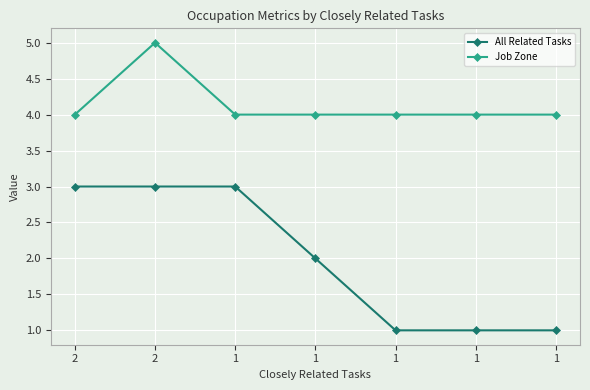

How many lines are shown in the chart?

2